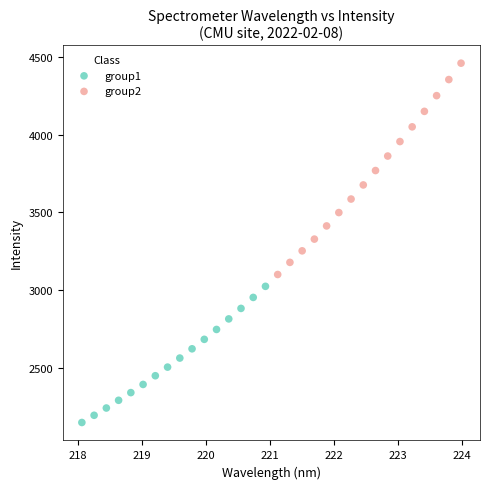

Which series has the largest Y range (max minus min)?

group2